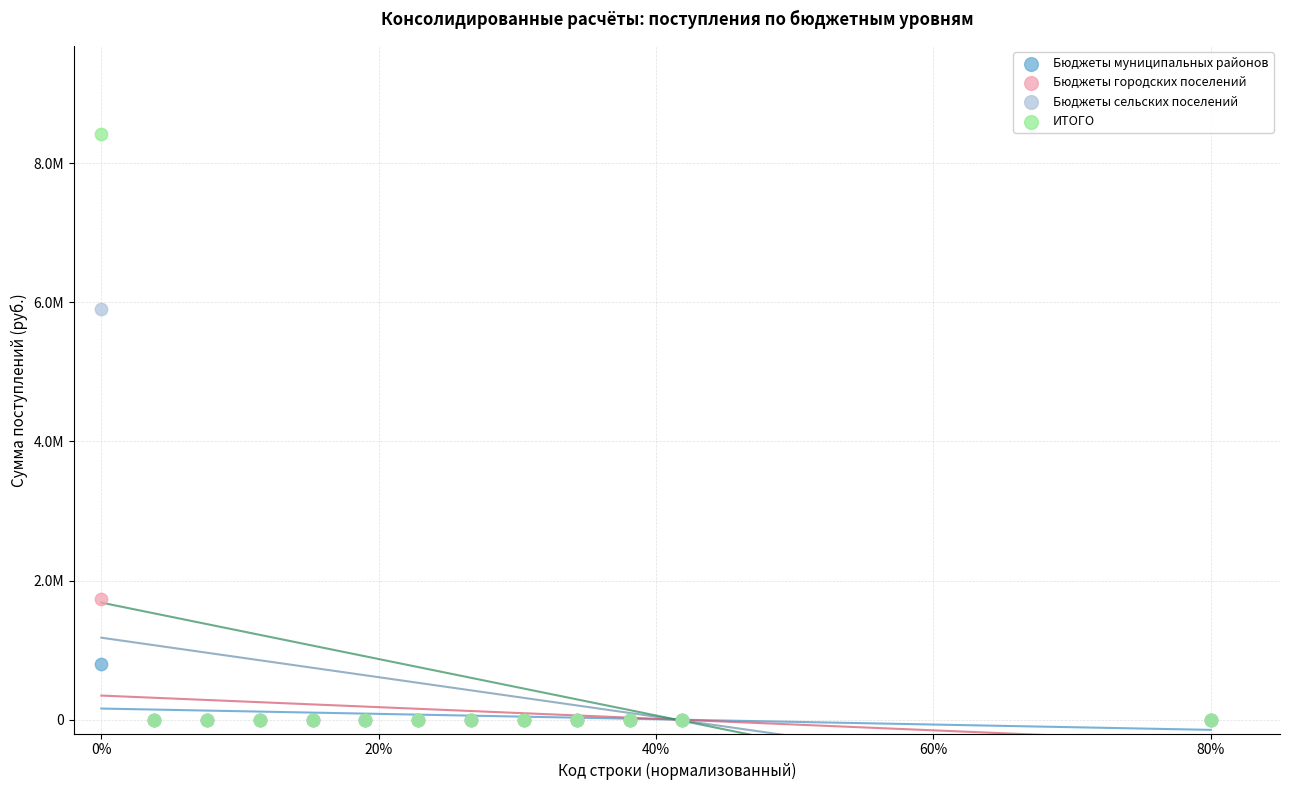

Which series reaches the maximum Y coordinate?

ИТОГО